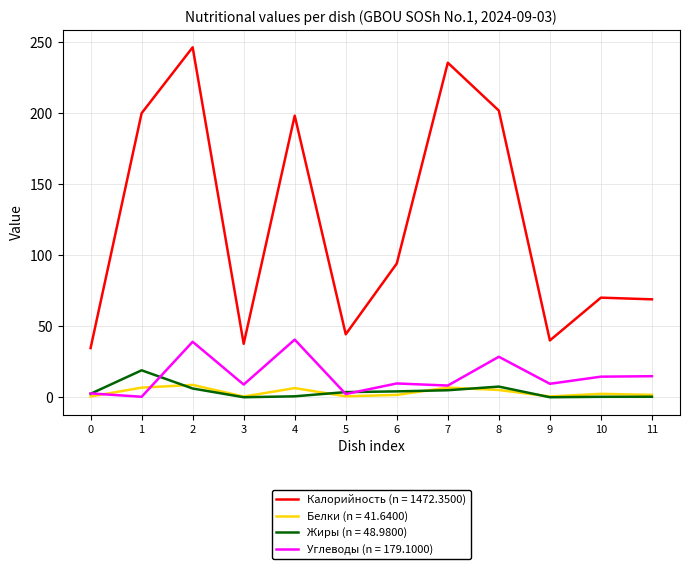

Is this an area chart (filled region under the line)?

No